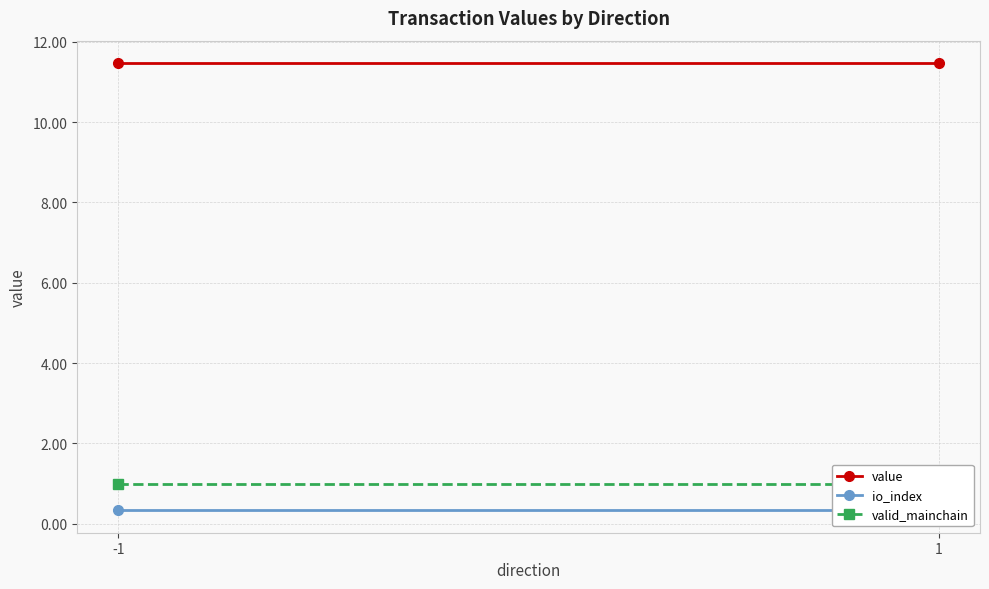

At which category does the chart reach its minimum across all series?

-1